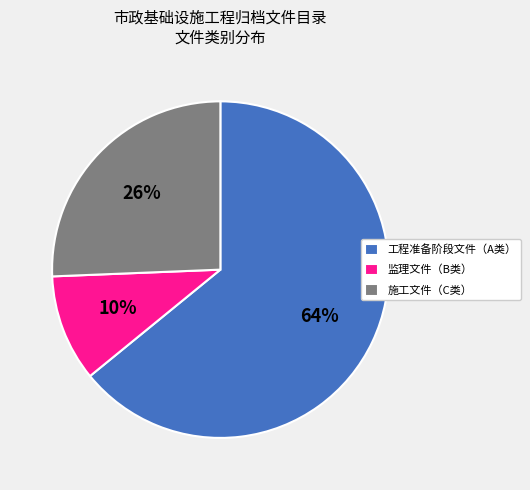

To the nearest percent, what percentage of the pie is 监理文件（B类）?

10%